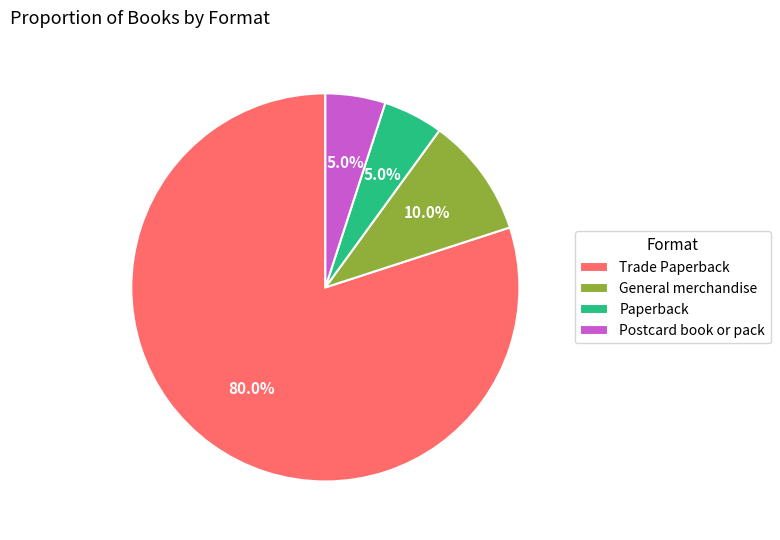

Combined, do General merchandise and Paperback account for over 50%?

No